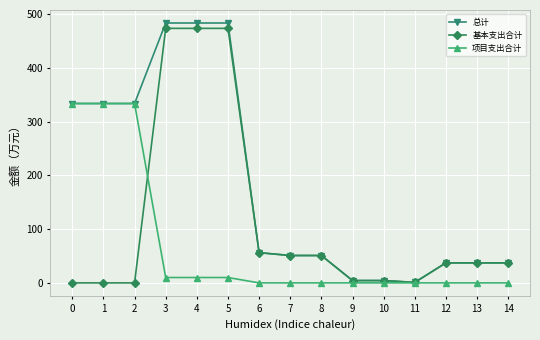

List the series in order of their overall mean, lowest first.

项目支出合计, 基本支出合计, 总计